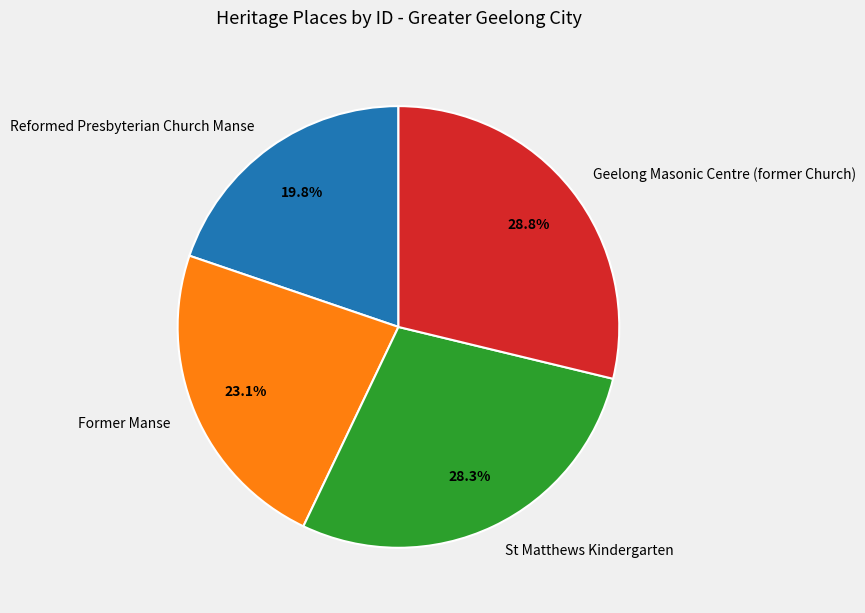

What is the smallest slice in the pie chart?

Reformed Presbyterian Church Manse